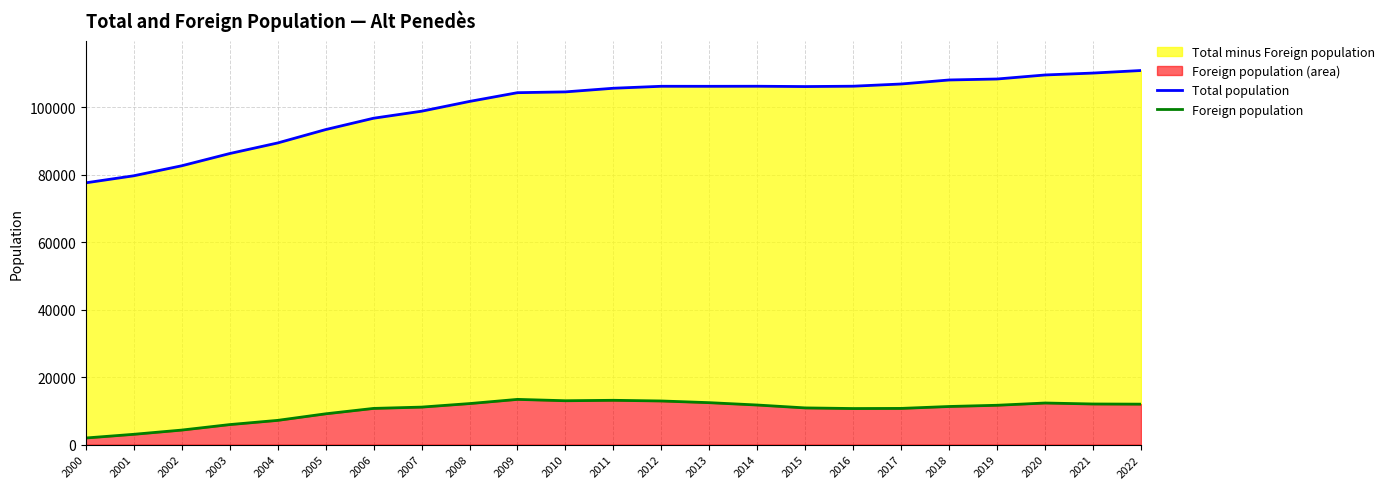

What is the difference between the second highest and second lowest values in the Foreign population series?

10083